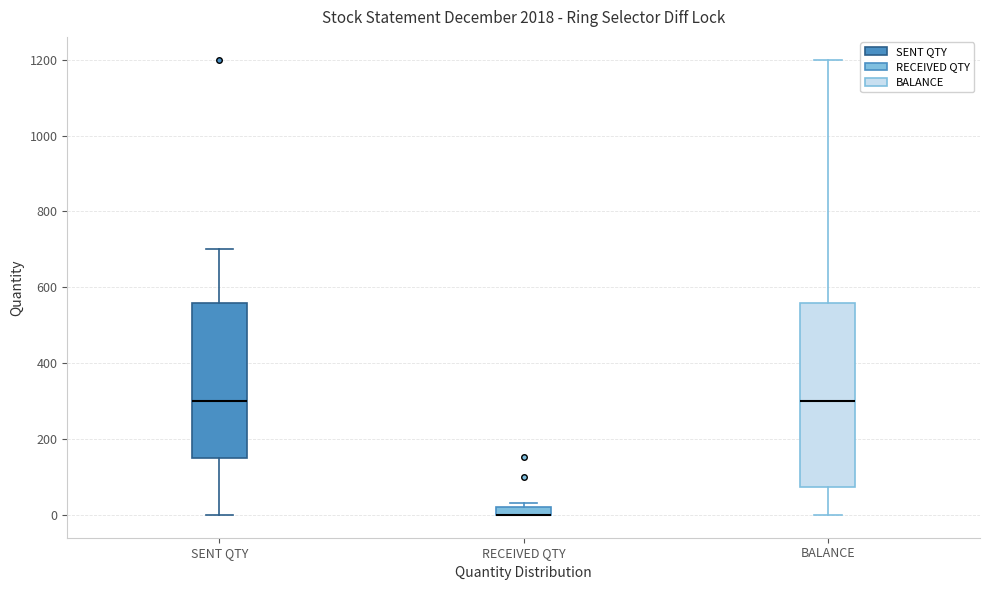

Which box is the tallest, from its lower edge to its upper edge?

BALANCE